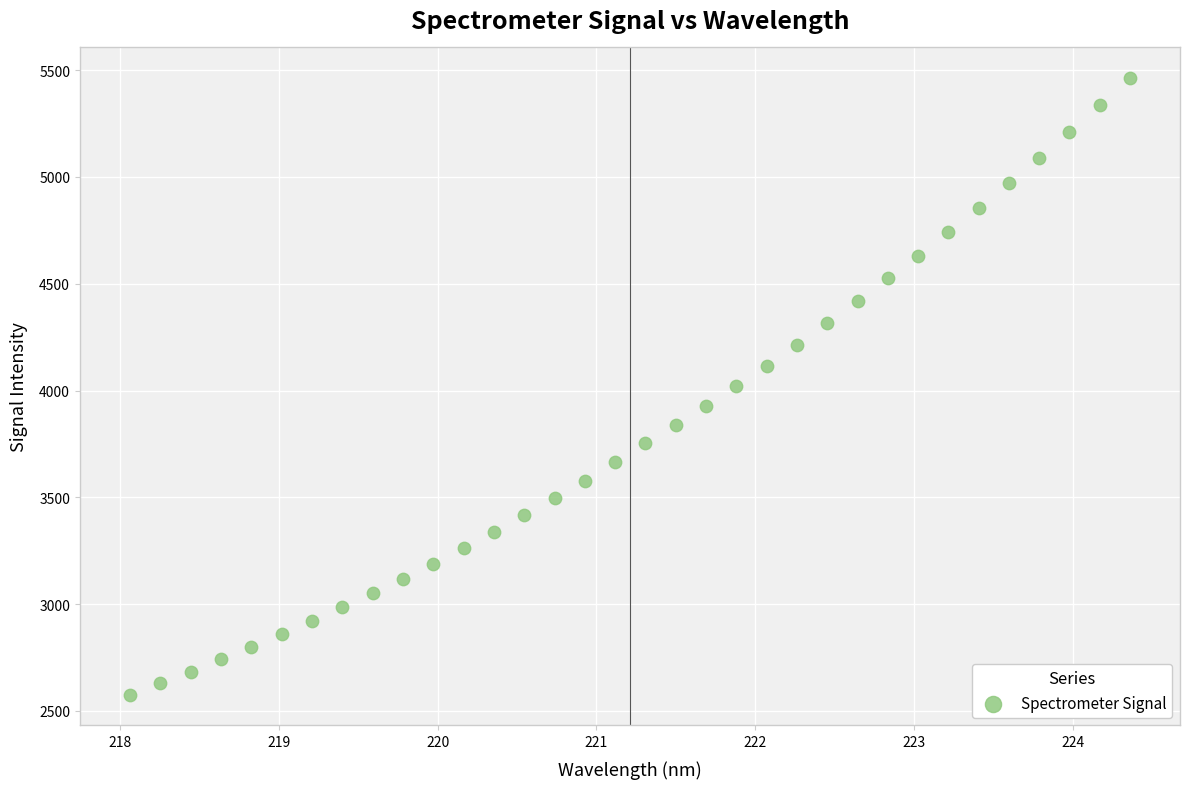

What is the range of X values (max minus min)?

6.3